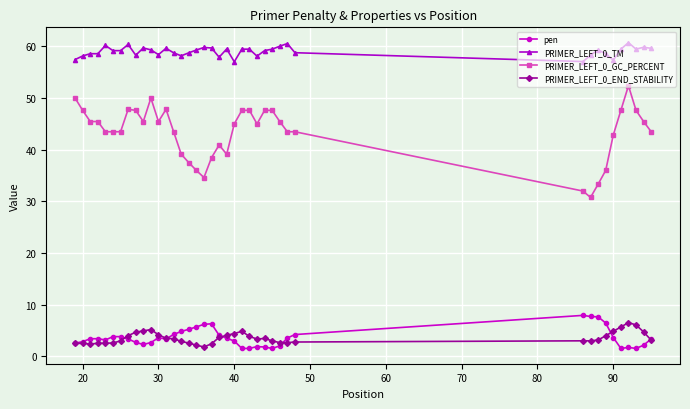

Which series has the widest spread of values?

PRIMER_LEFT_0_GC_PERCENT